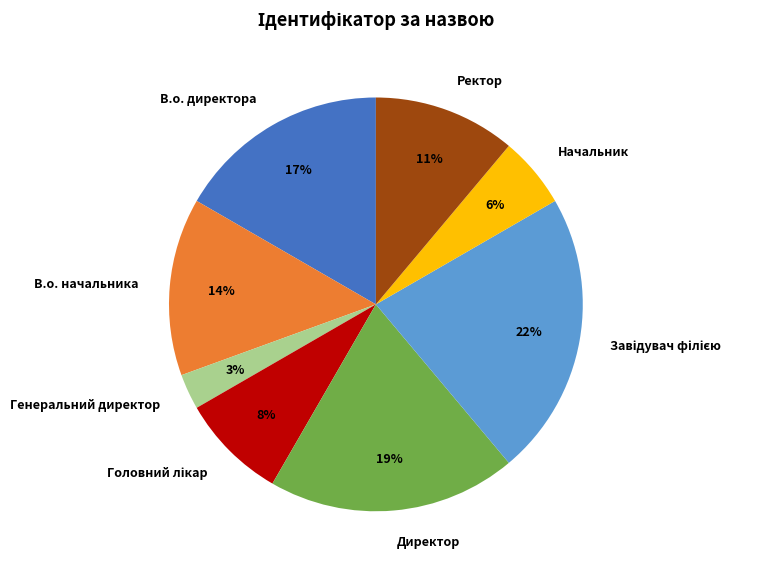

How many segments does this pie chart have?

8